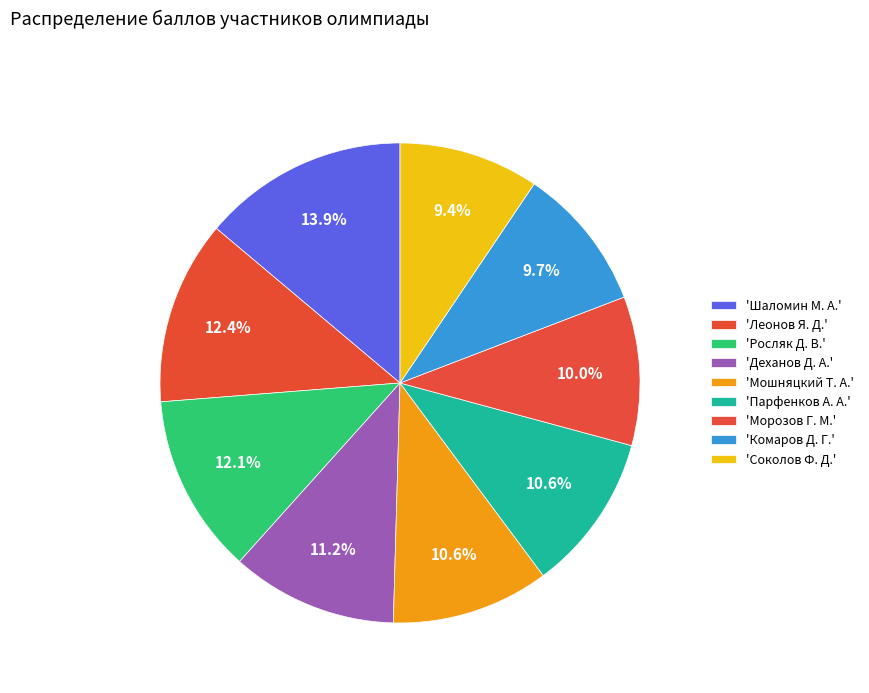

How many segments does this pie chart have?

9